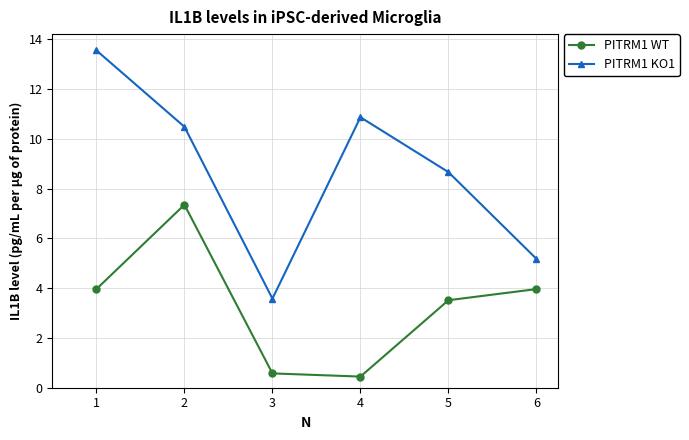

True or false: PITRM1 WT and PITRM1 KO1 intersect in this chart.

False